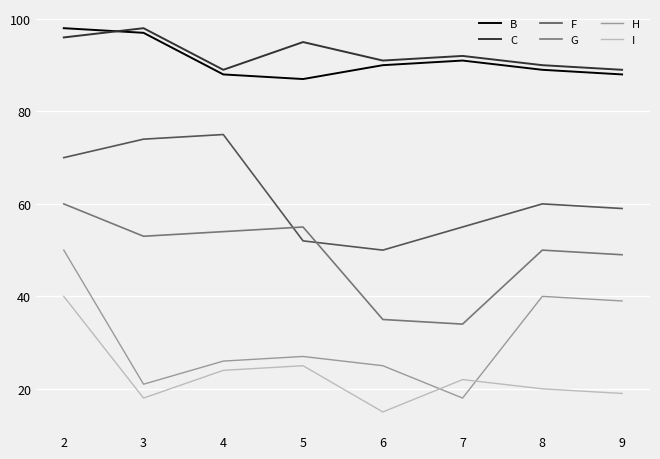

What is the difference between the highest and lowest values at 7?

74